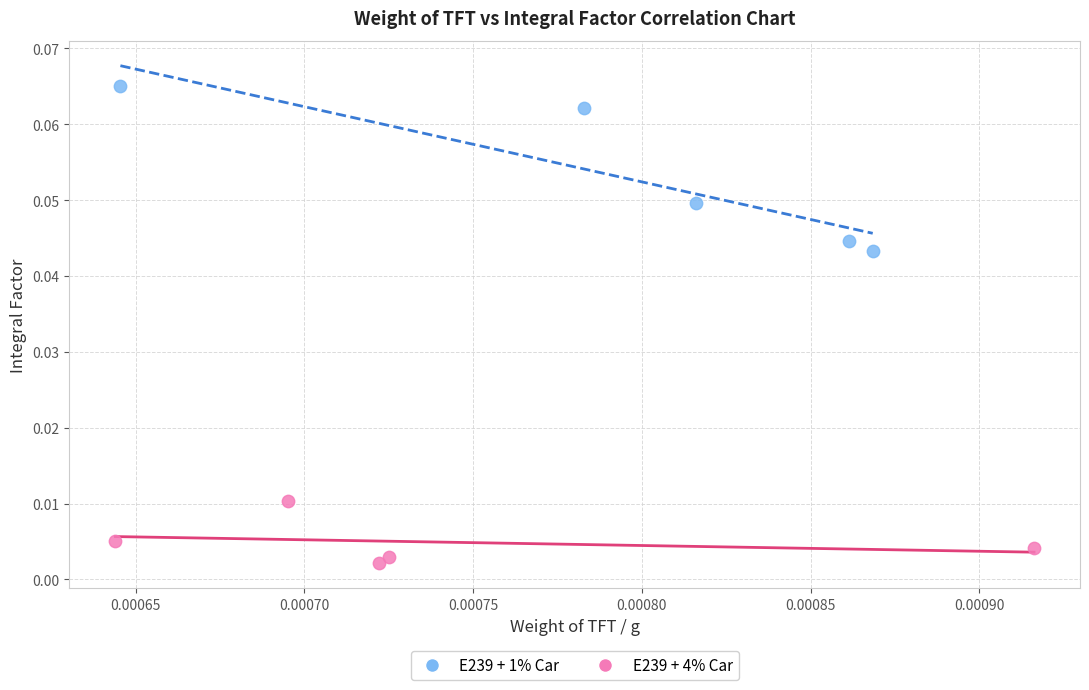

Which series contains the highest Y value?

E239 + 1% Car